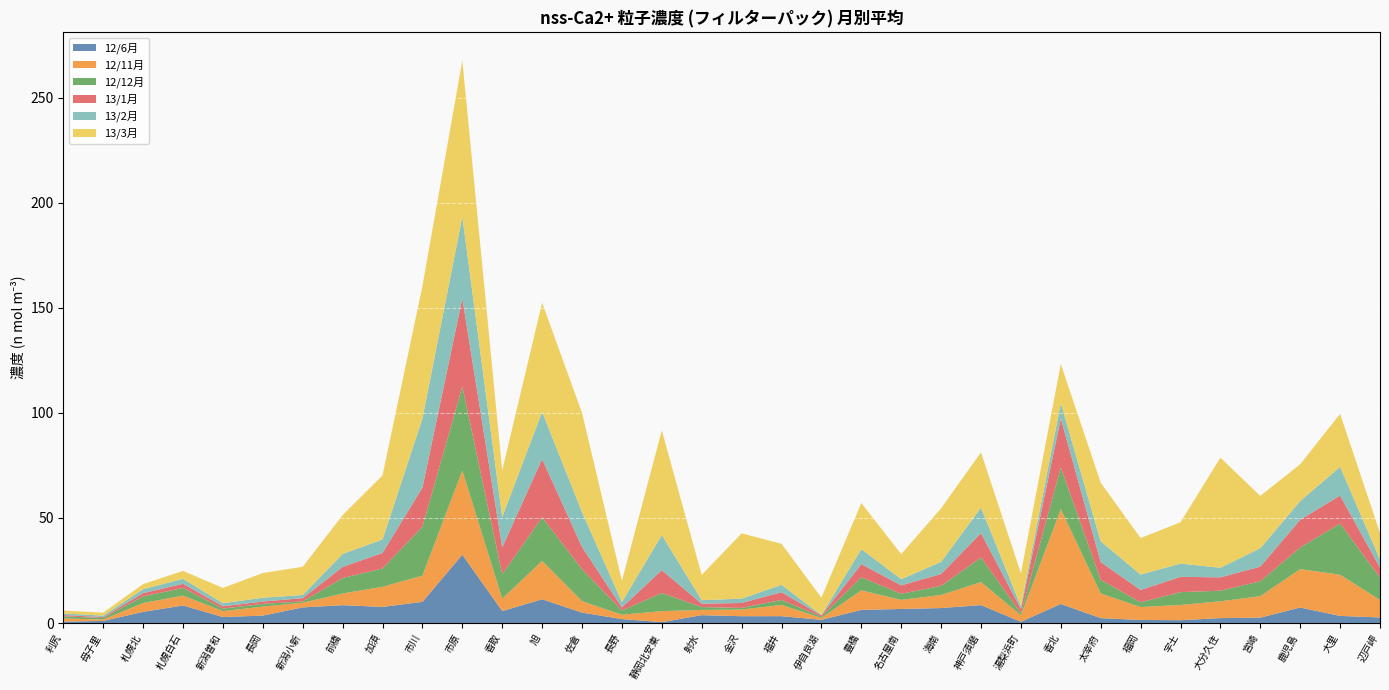

At which category is the sum across all series the highest?

市原